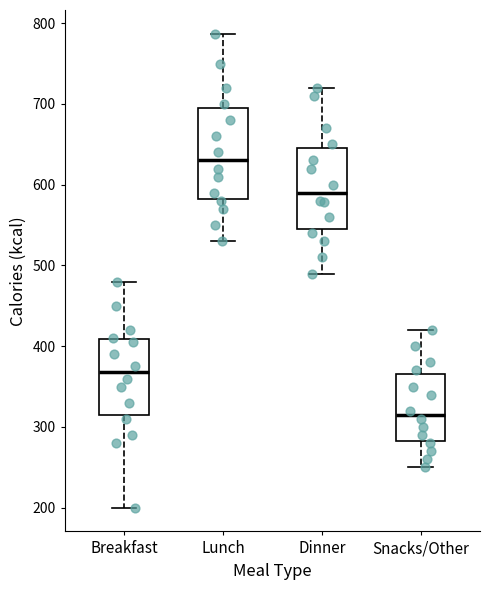

Where does the upper whisker of the box for Lunch end on the y-axis? The values are not printed on the chart, so give them approximately, as read against the axis.

790